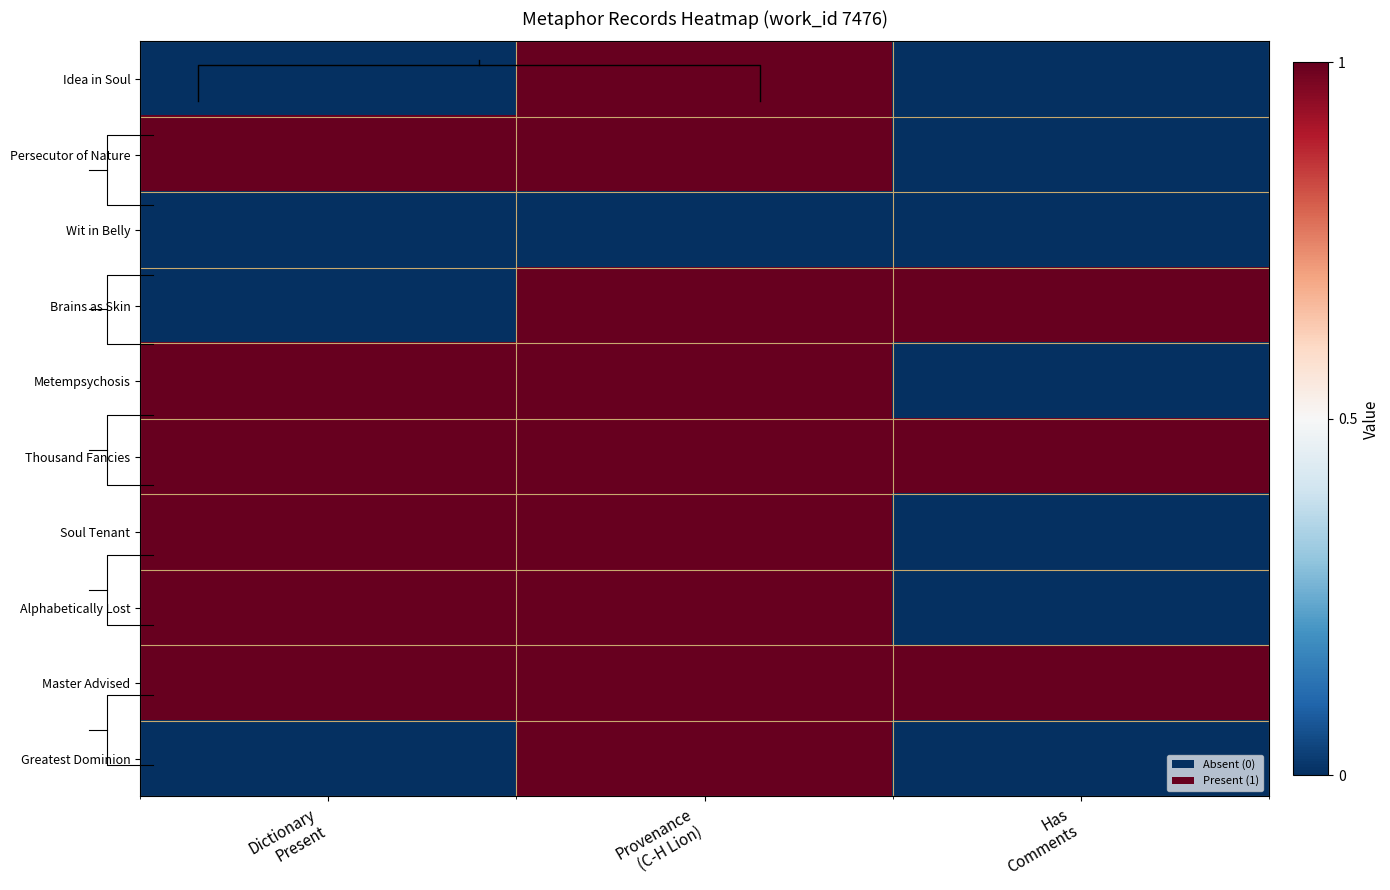

The value of Soul Tenant at Dictionary Present is 0. True or false?

False